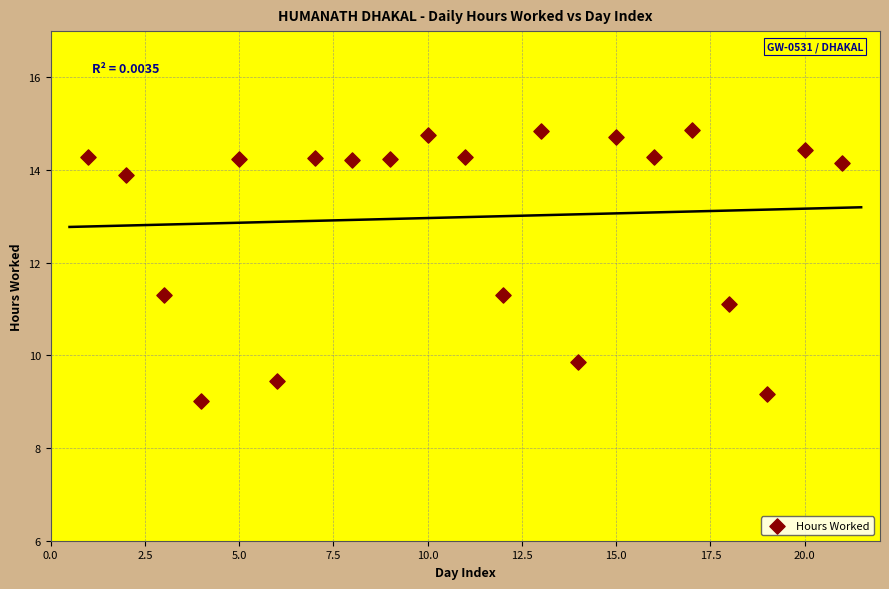

What is the range of X values (max minus min)?

20.0